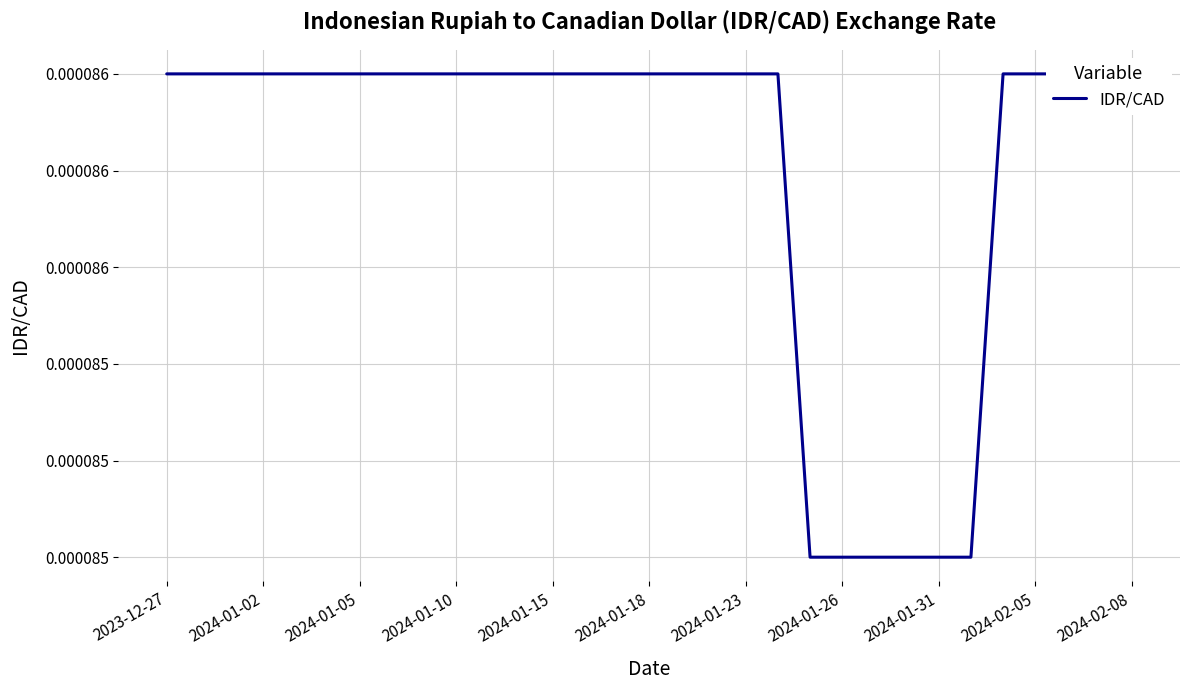

Which category has the highest value across all series?

2023-12-27